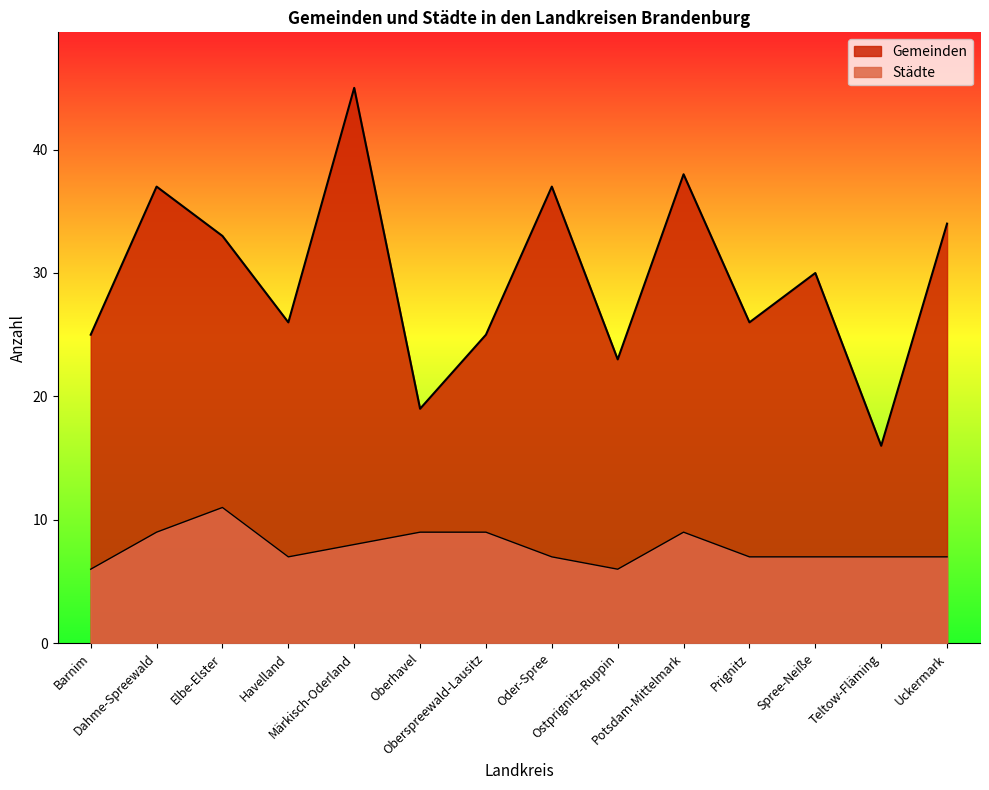

At which label is Städte closest to 8?

Märkisch-Oderland